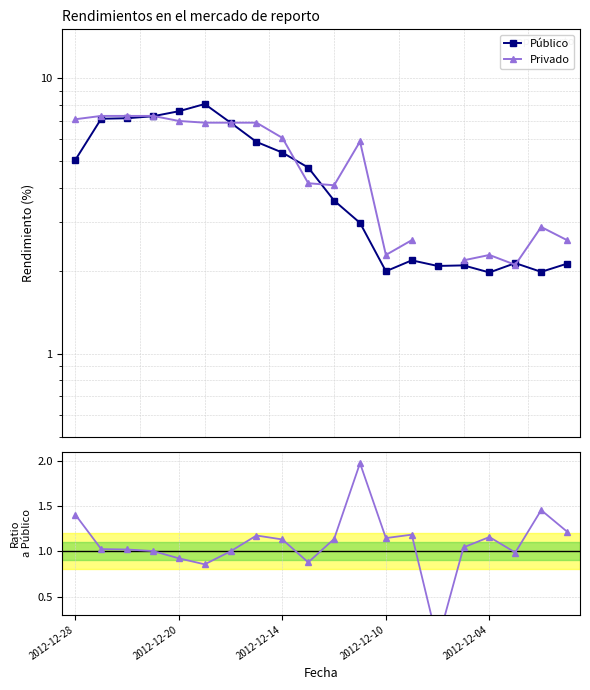

True or false: Privado / Público and Público cross at least once.

False